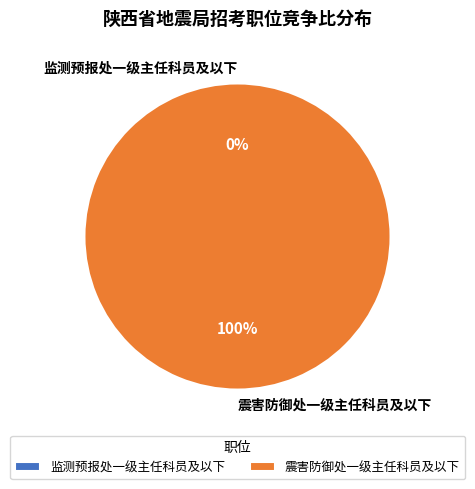

What percentage is the 震害防御处一级主任科员及以下 slice, to the nearest percent?

100%